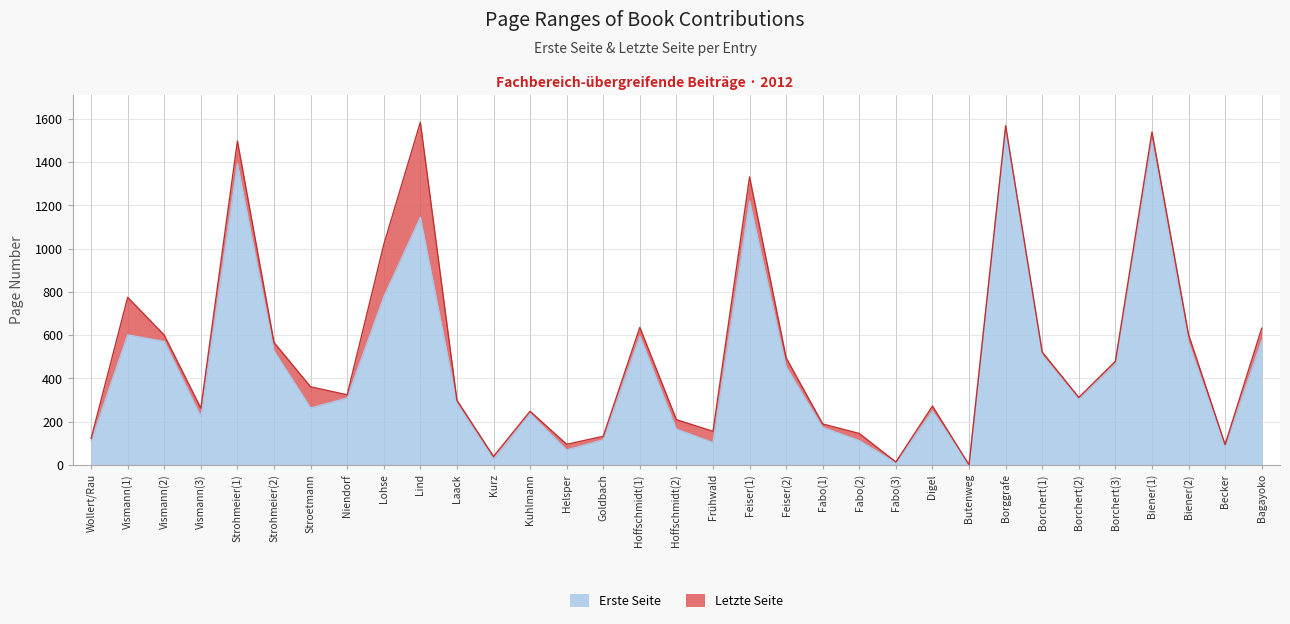

True or false: letzte_seite and erste_seite cross at least once.

False